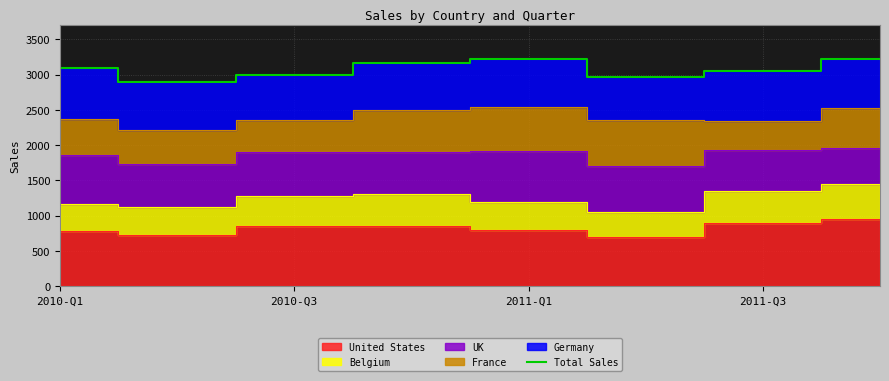

The value of Total Sales at 2010-Q3 is 1544. True or false?

False